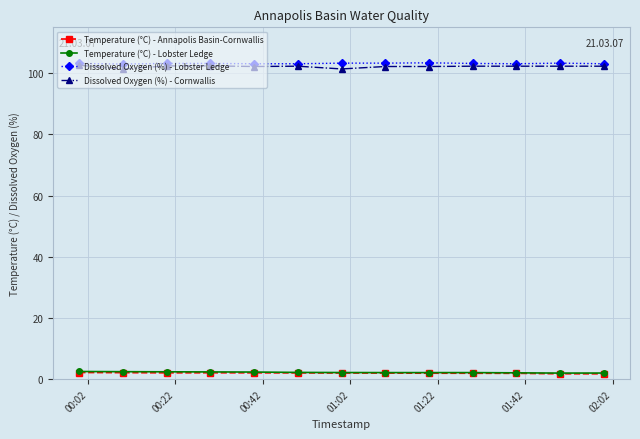

What is the value of the Dissolved Oxygen (%) - Cornwallis point at the 5th from the left?

102.2